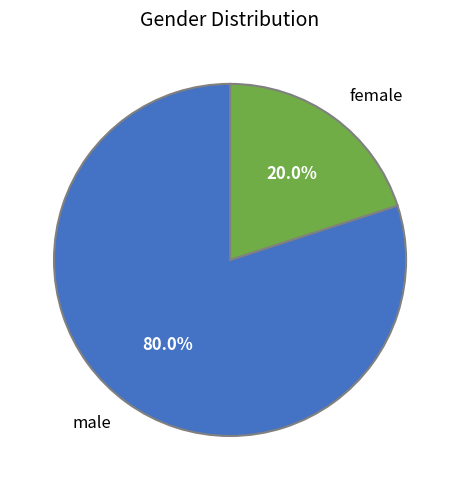

Which slice is the smallest?

female